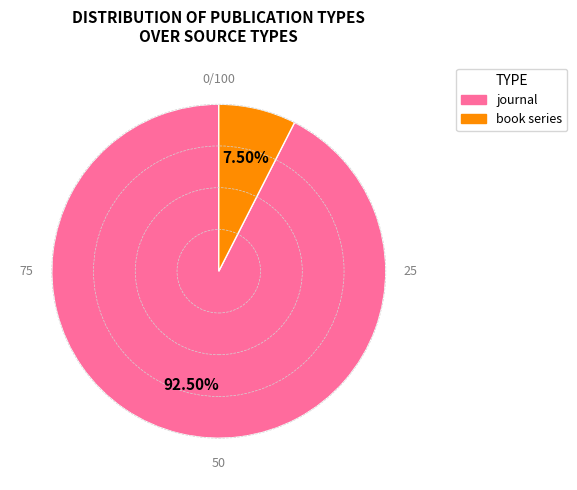

To the nearest percent, what is the difference between the largest and smallest slice percentages?

85%